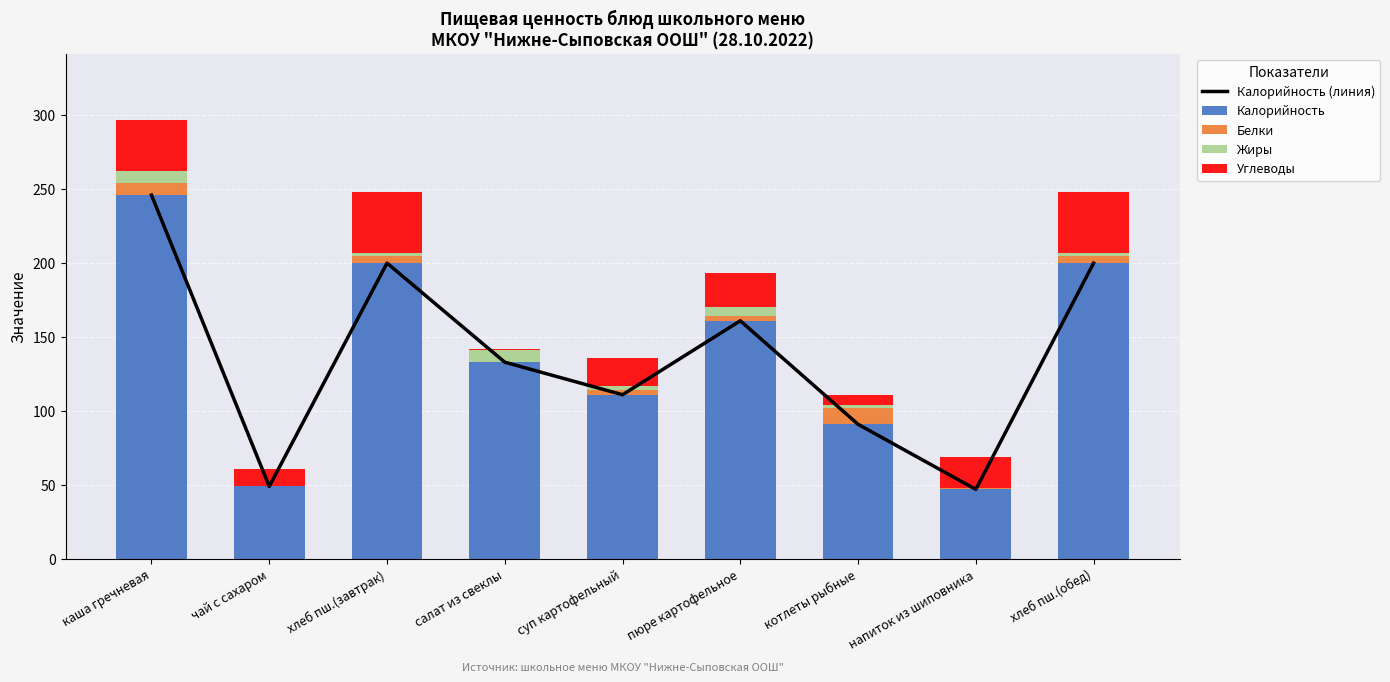

Between котлеты рыбные and хлеб пш.(завтрак), which is larger?

хлеб пш.(завтрак)